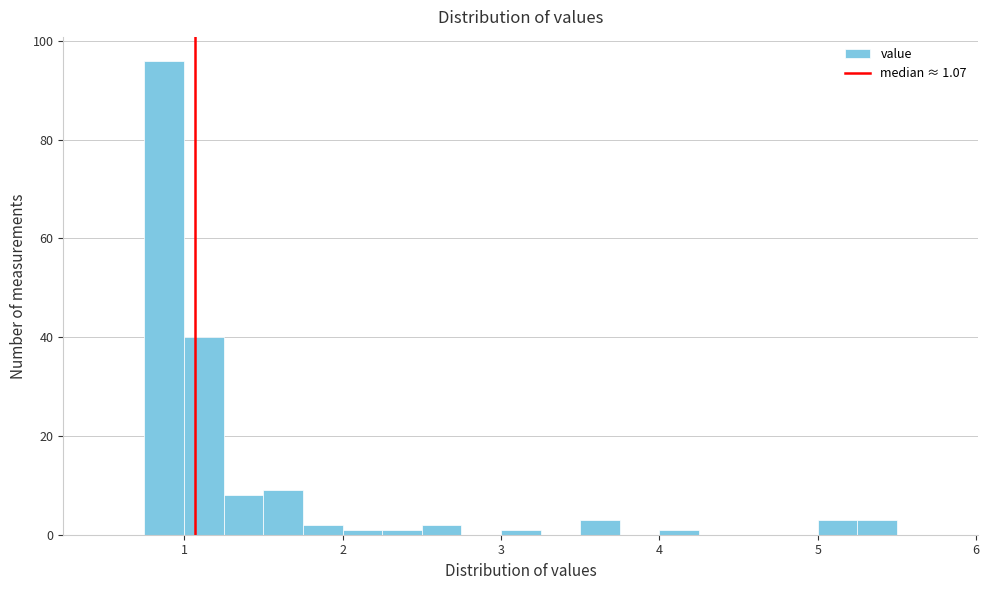

Read against the x-axis, roughly where is the centre of the tallest bar?

0.9